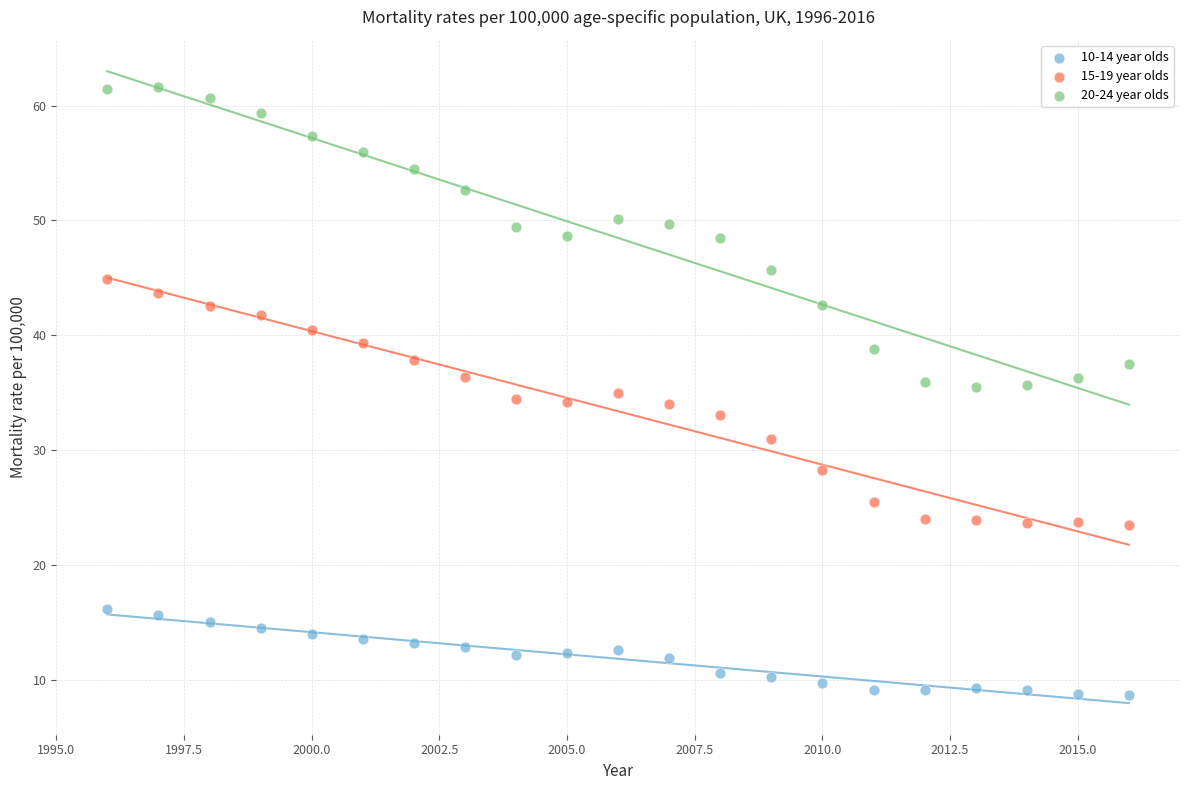

Which series has the widest spread of Y values?

20-24 year olds